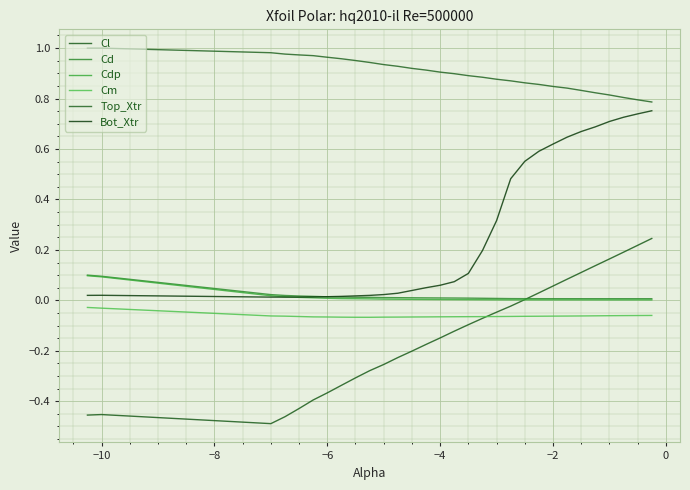

Count the number of categories in the chart.

30